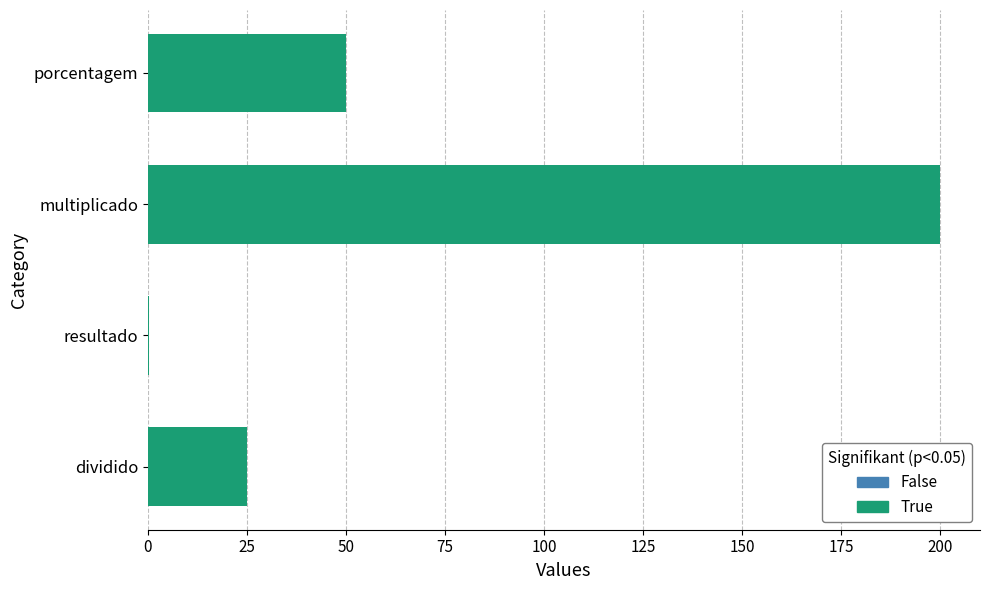

What is the maximum value shown in the chart?

200.0